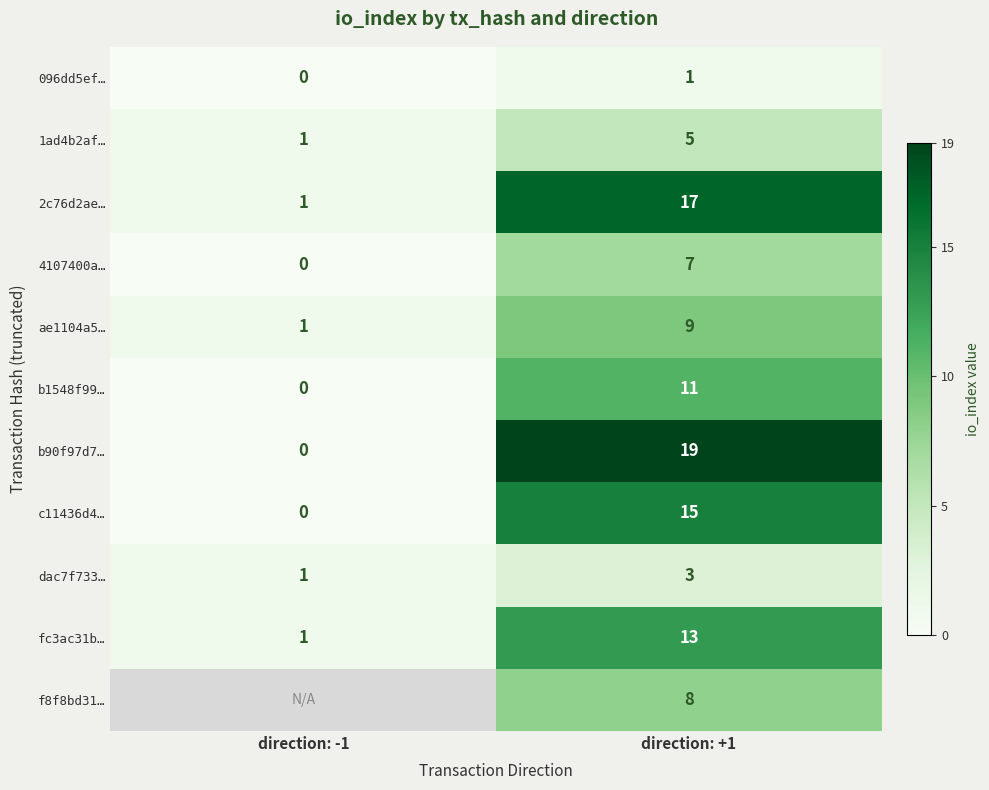

What is the spread (max minus min) of values at direction: +1?

18